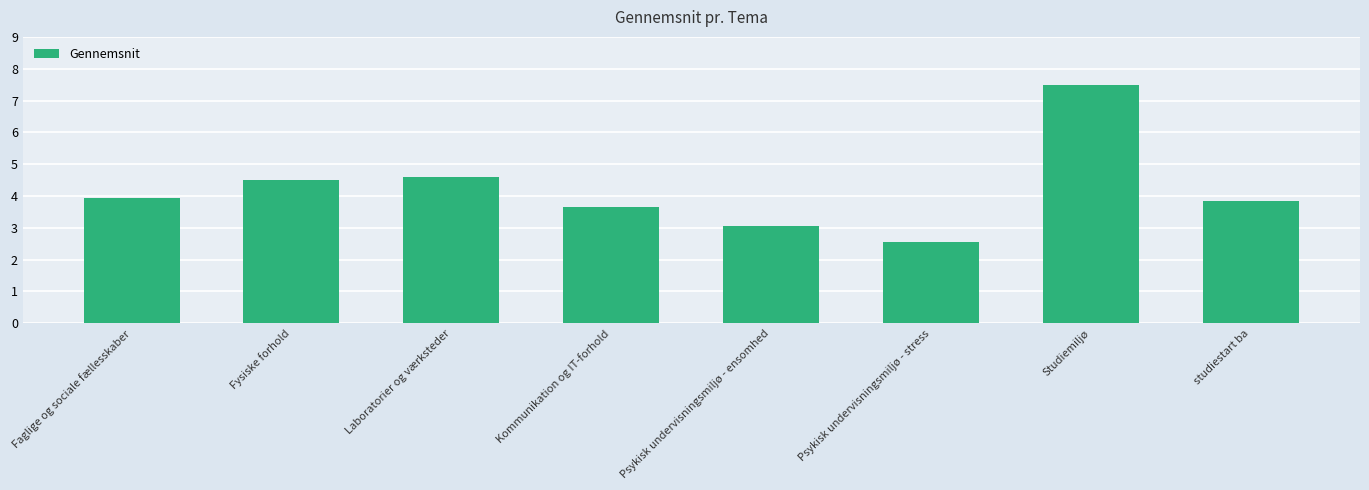

Between studiestart ba and Laboratorier og værksteder, which is larger?

Laboratorier og værksteder